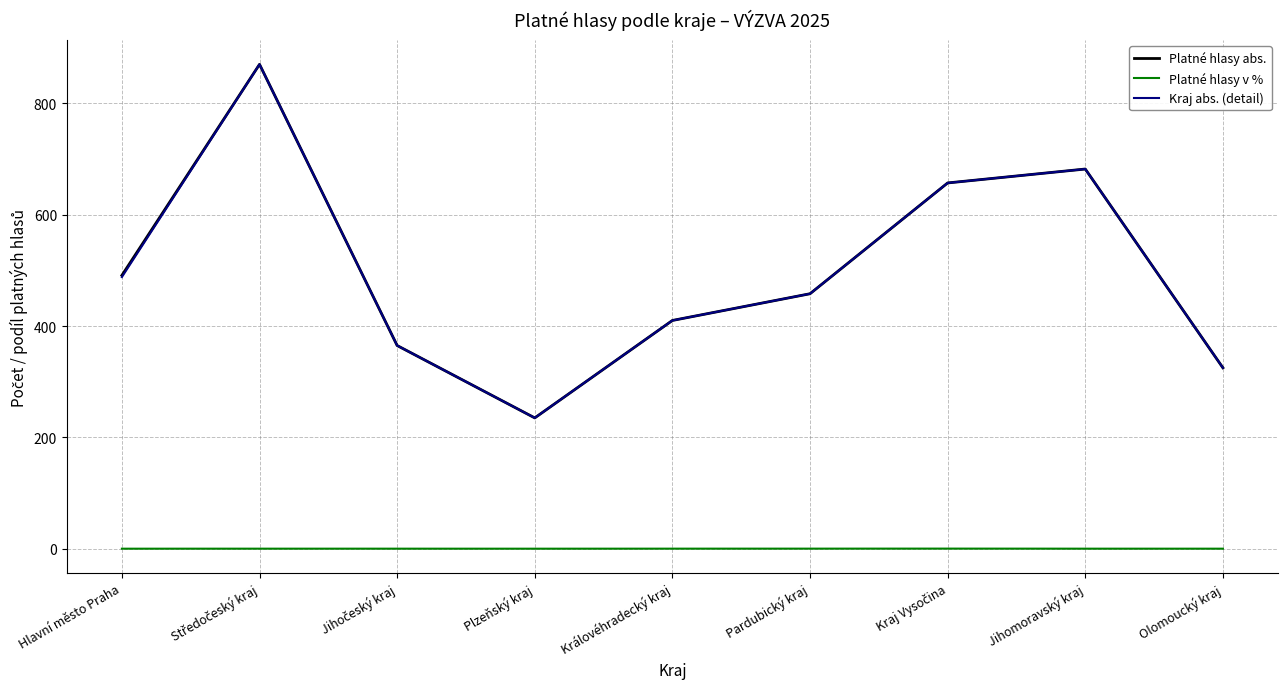

Which category has the lowest value in the Platné hlasy abs. series?

Plzeňský kraj